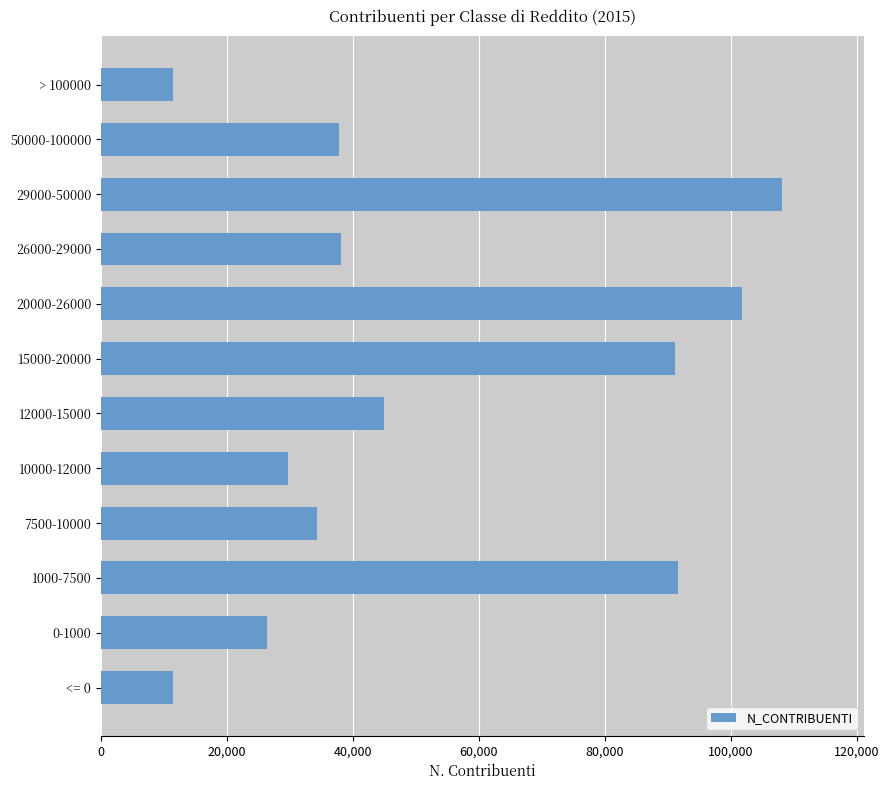

How many bars are there in total?

12